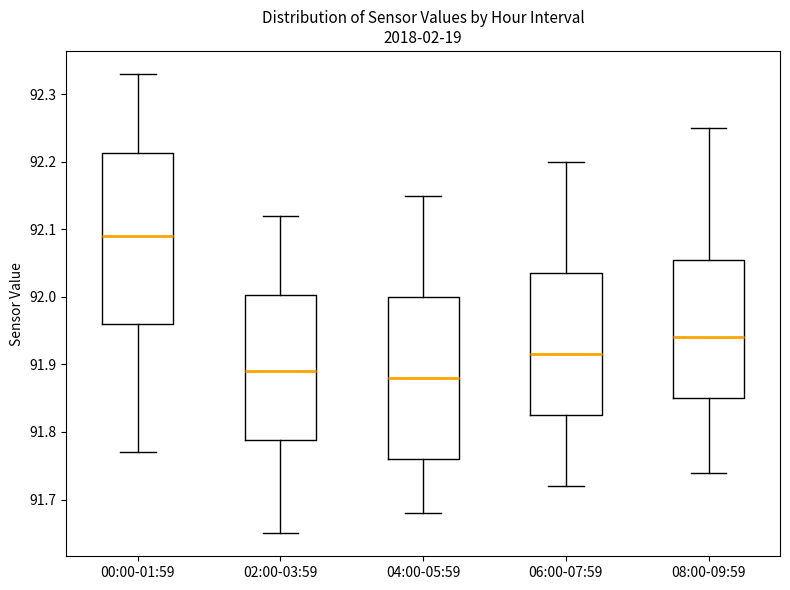

Reading left to right, read every box against the y-axis: the position of its median line, the range the box covers, and the ends of its whiskers. The values are not printed on the chart, so give them approximately, as read against the axis.

00:00-01:59: median 92.09, box 91.96 to 92.21, whiskers 91.77 to 92.33
02:00-03:59: median 91.89, box 91.79 to 92.00, whiskers 91.65 to 92.12
04:00-05:59: median 91.88, box 91.76 to 92.00, whiskers 91.68 to 92.15
06:00-07:59: median 91.92, box 91.83 to 92.04, whiskers 91.72 to 92.20
08:00-09:59: median 91.94, box 91.85 to 92.06, whiskers 91.74 to 92.25